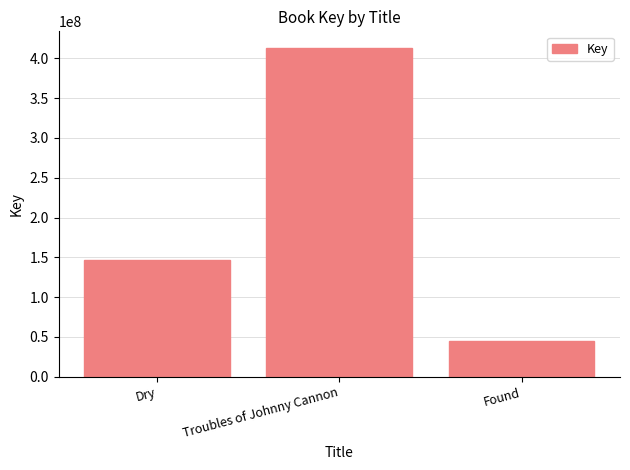

Between Found and Troubles of Johnny Cannon, which is larger?

Troubles of Johnny Cannon